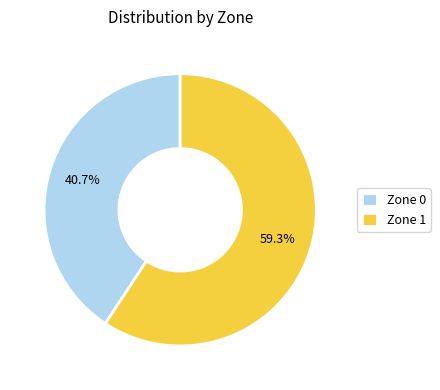

Is it true that Zone 0 is 51% of the pie?

False